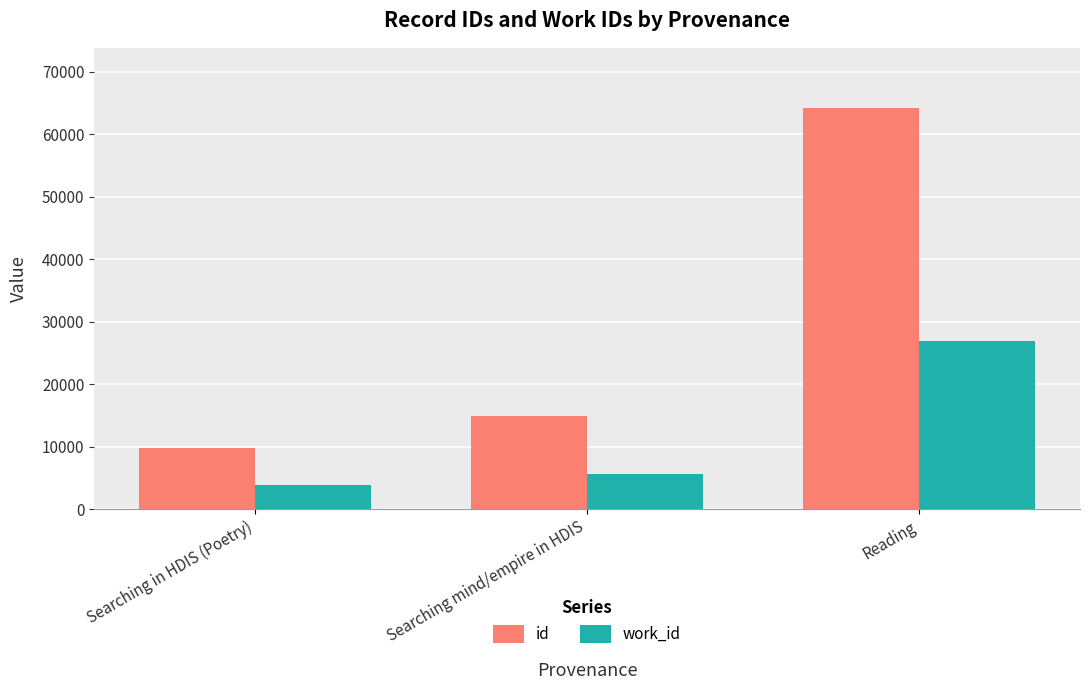

How many bars are there in total?

6